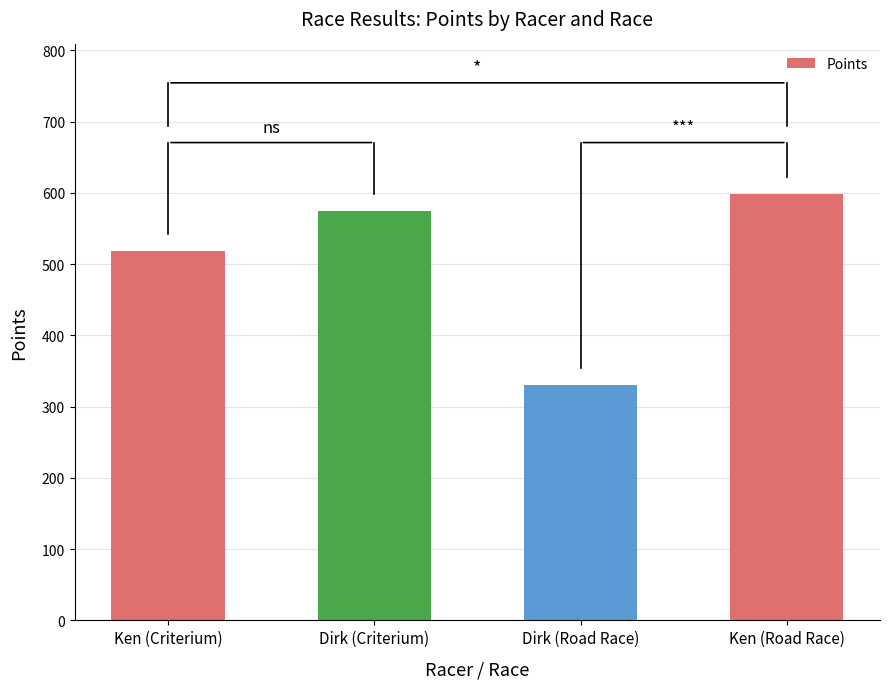

The value at Ken (Criterium) is 518.8. True or false?

True